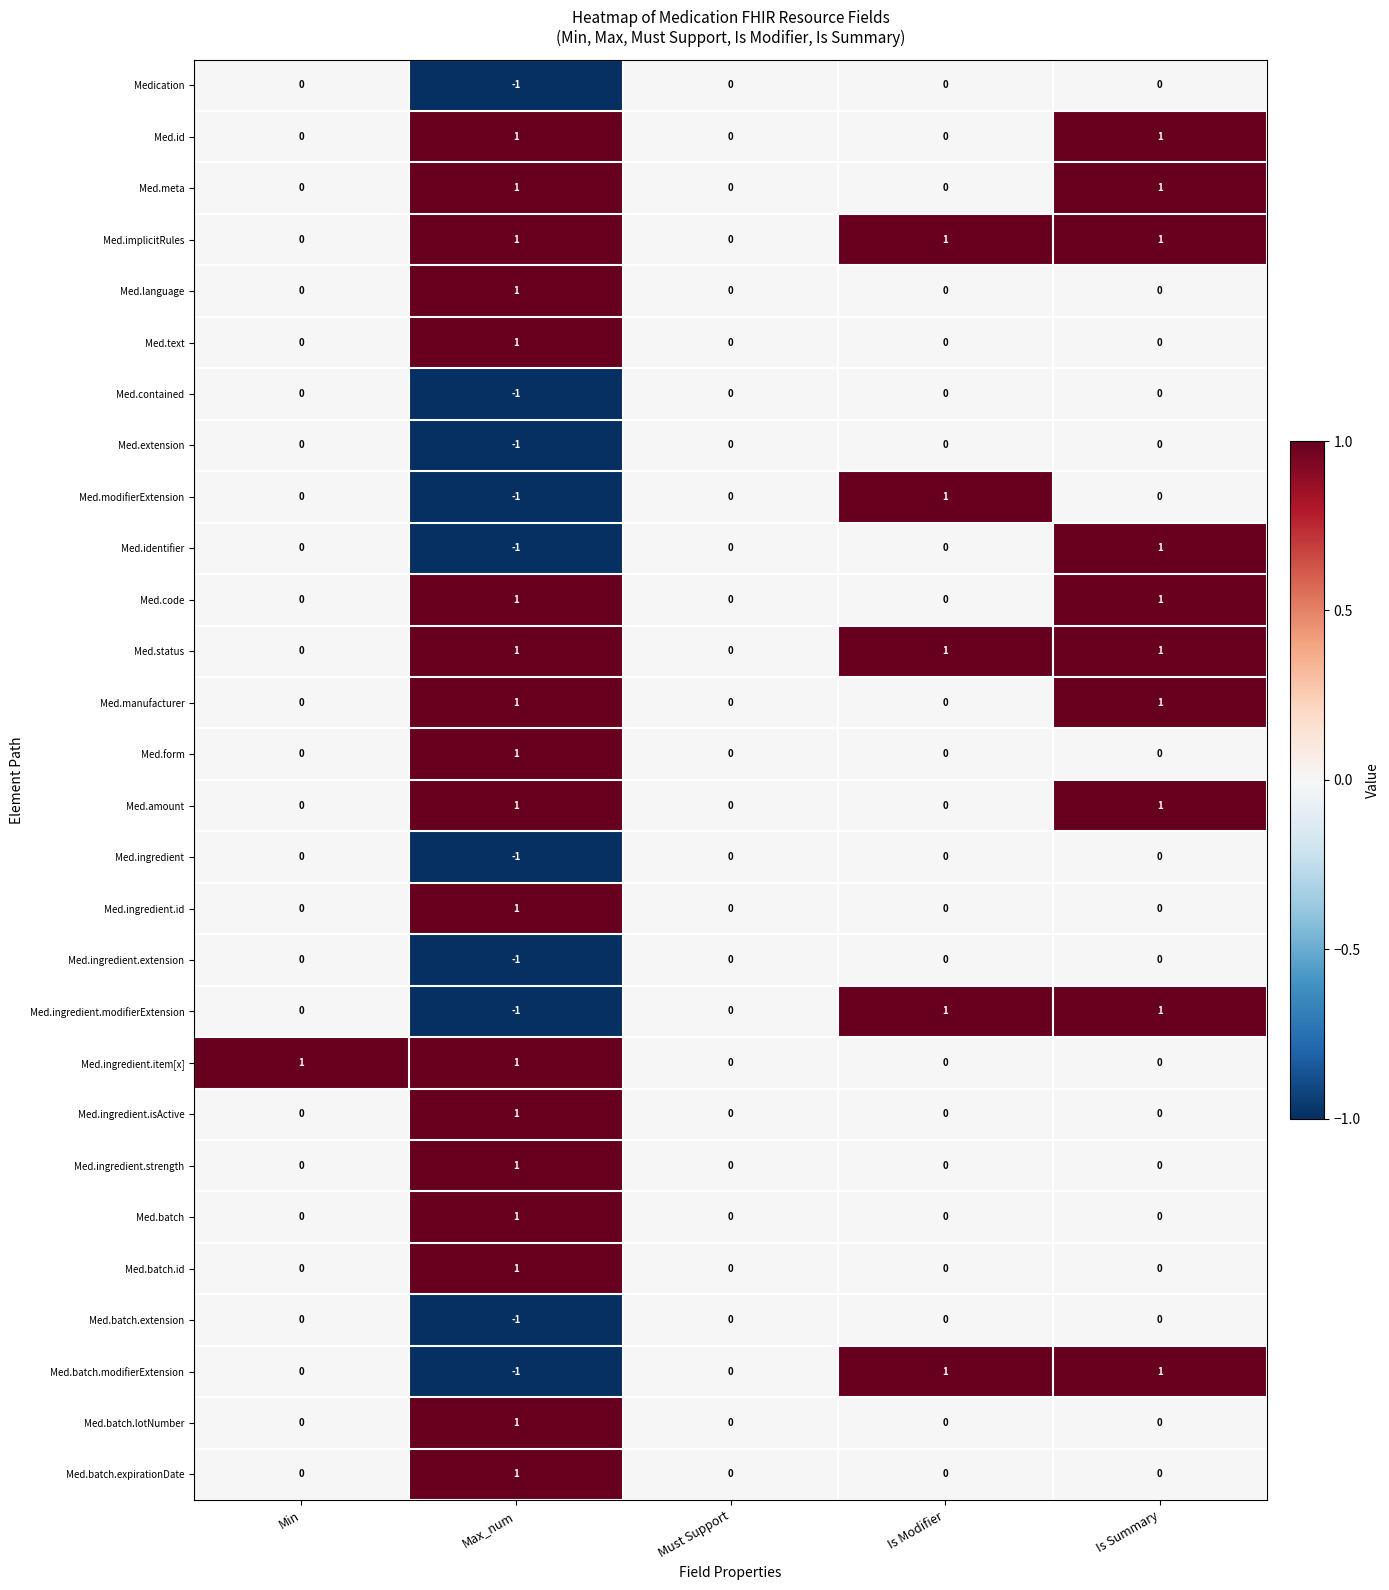

What is the total value across all series at Min?

1